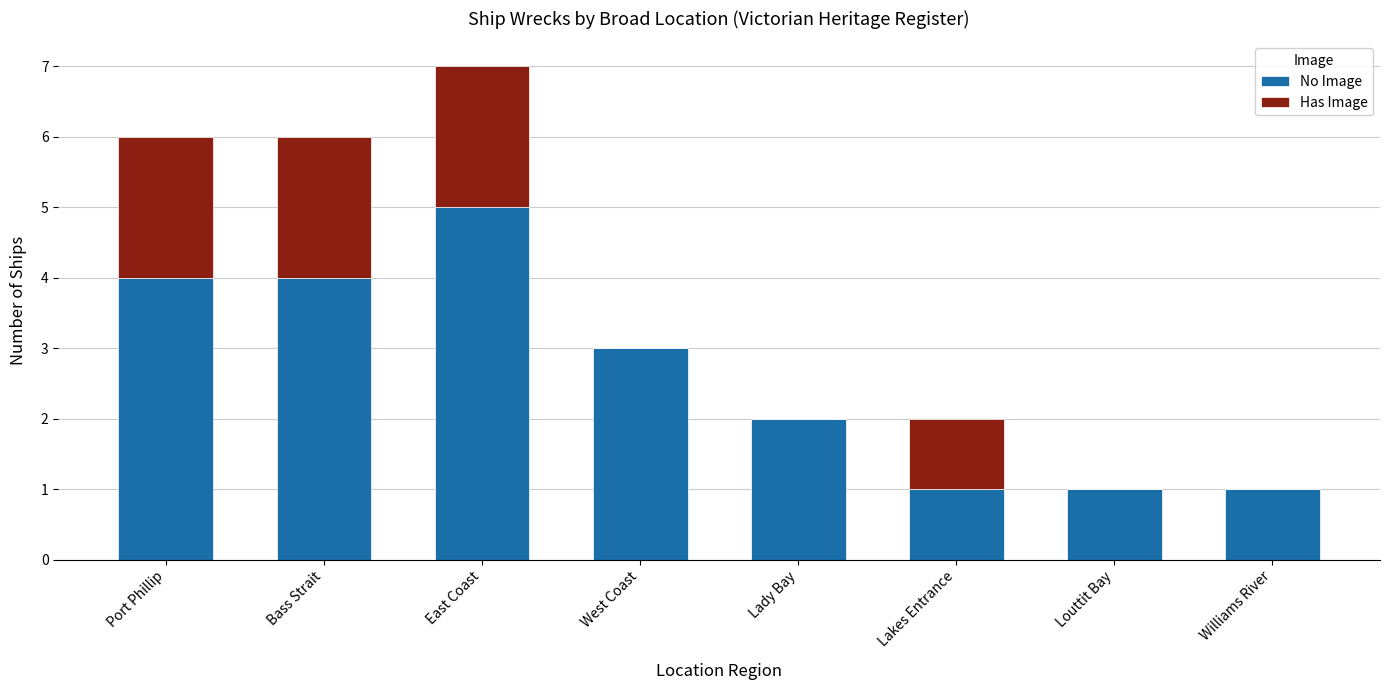

At which category is the sum across all series the highest?

East Coast